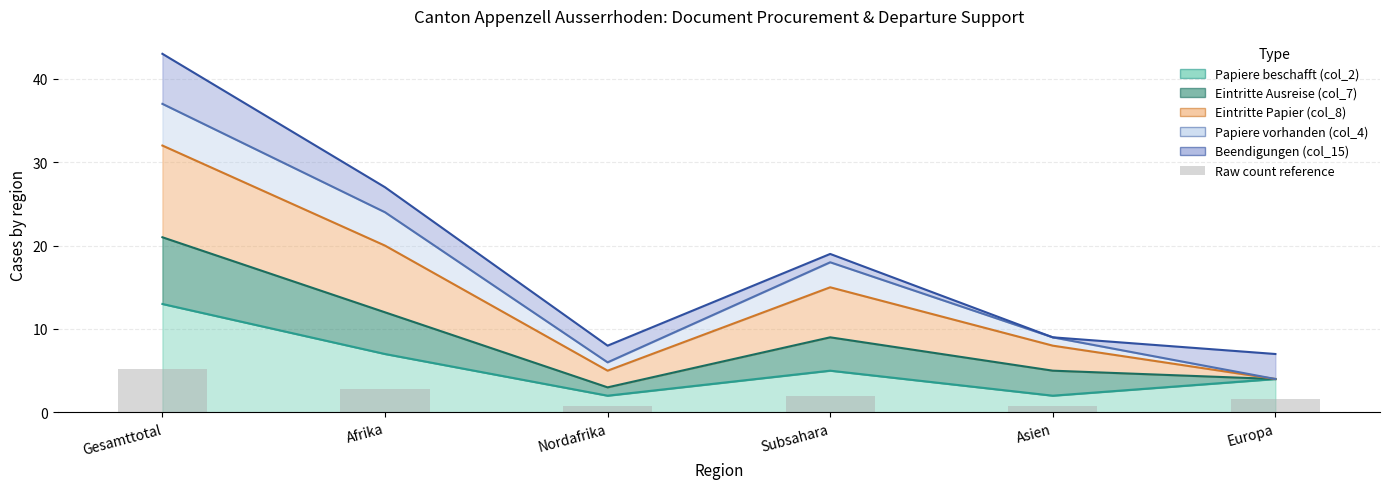

How many bars are there in total?

6